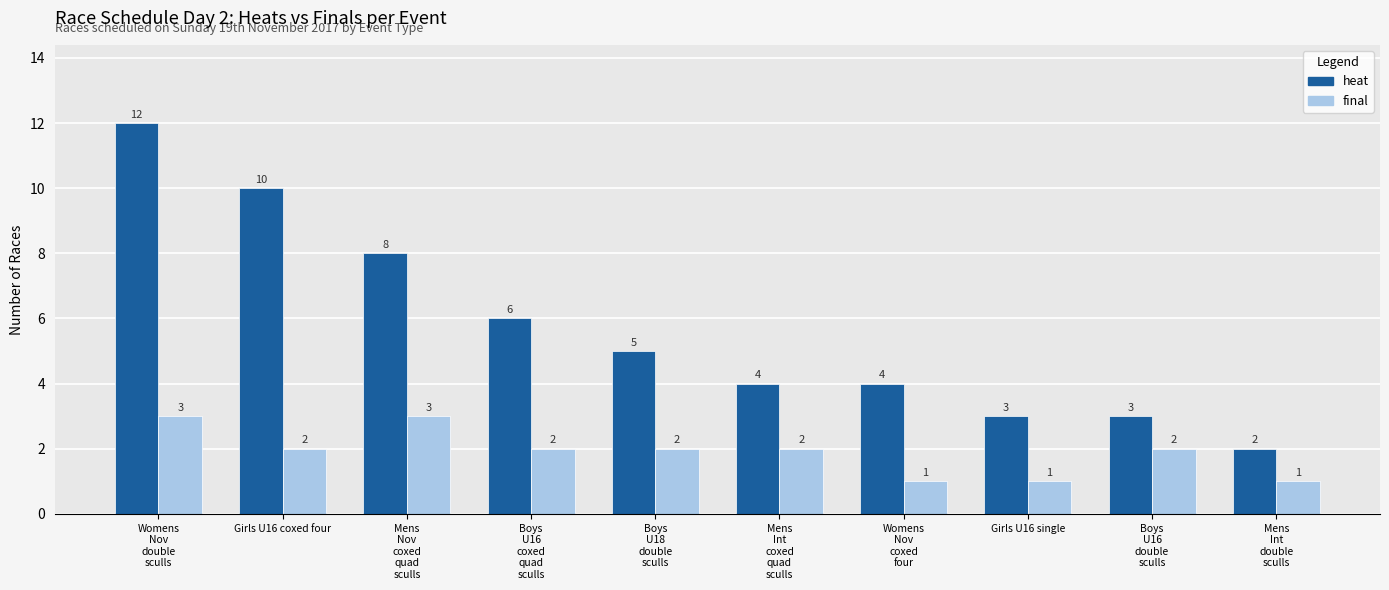

What is the sum of all final values?

19